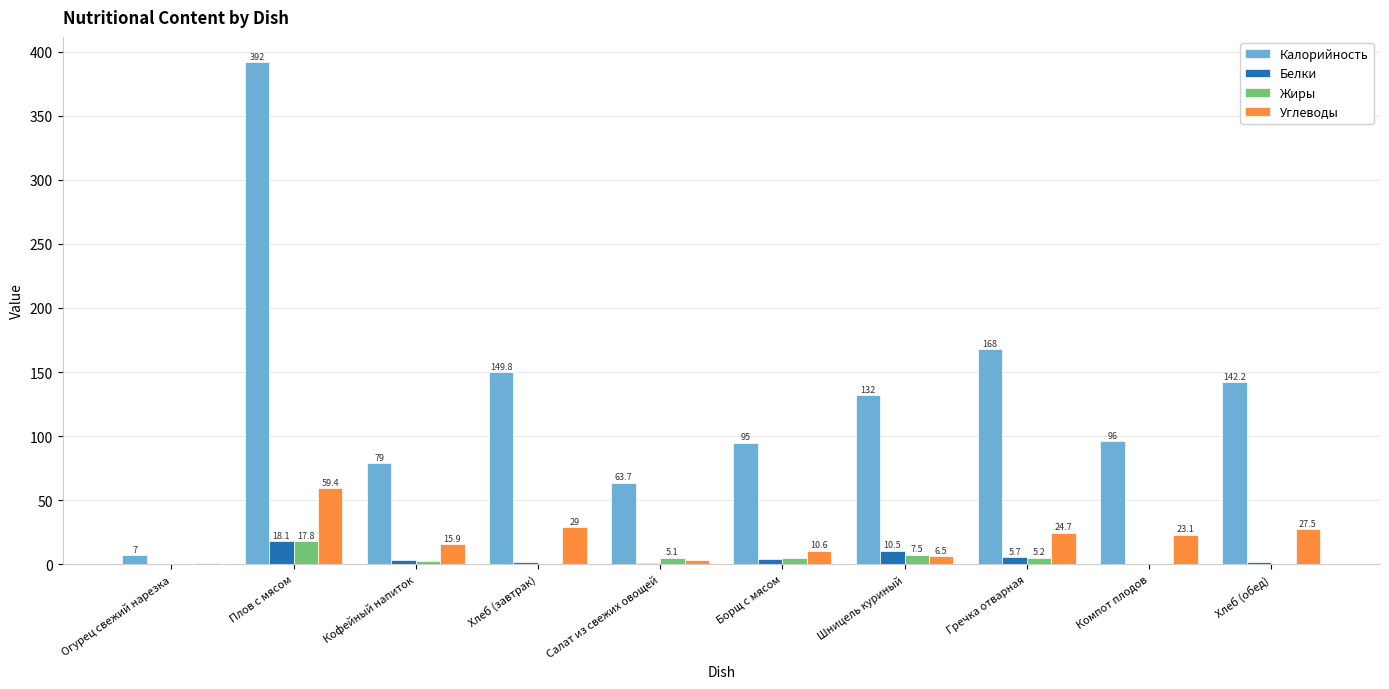

What is the sum of all Калорийность values?

1324.7